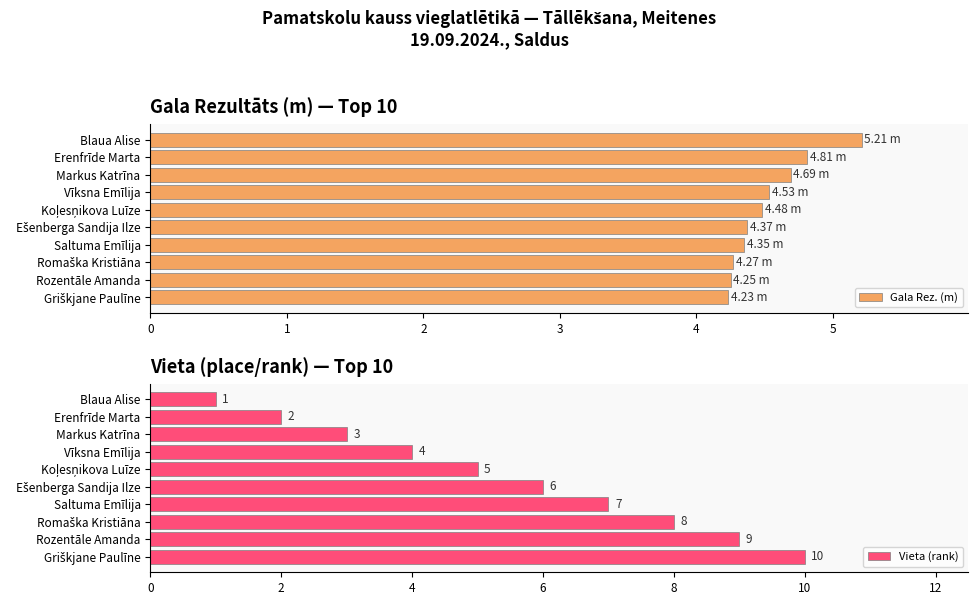

Which series has the widest spread of values?

Vieta (rank)